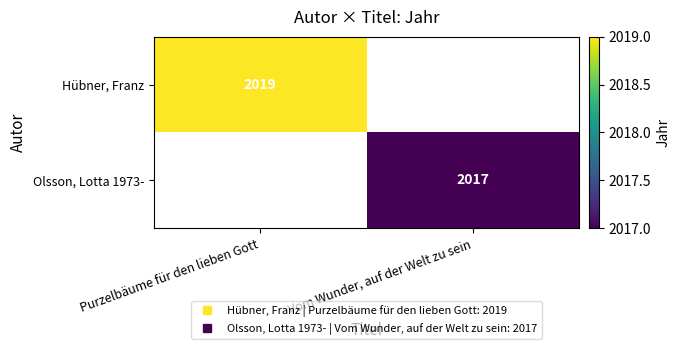

How many series are shown in this chart?

2